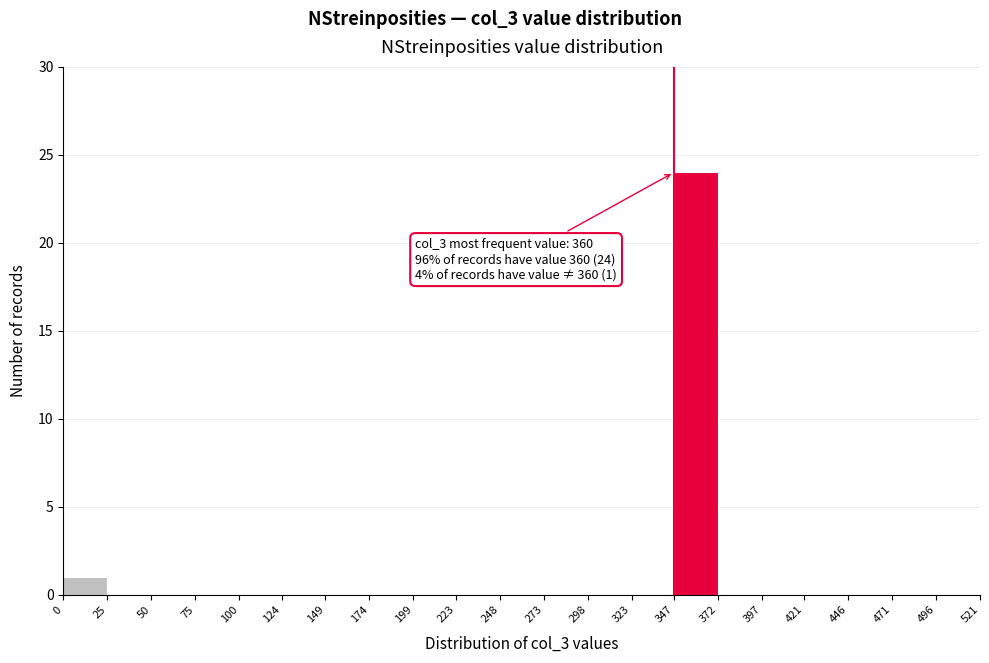

Which range on the x-axis has the tallest bar?

347 to 372